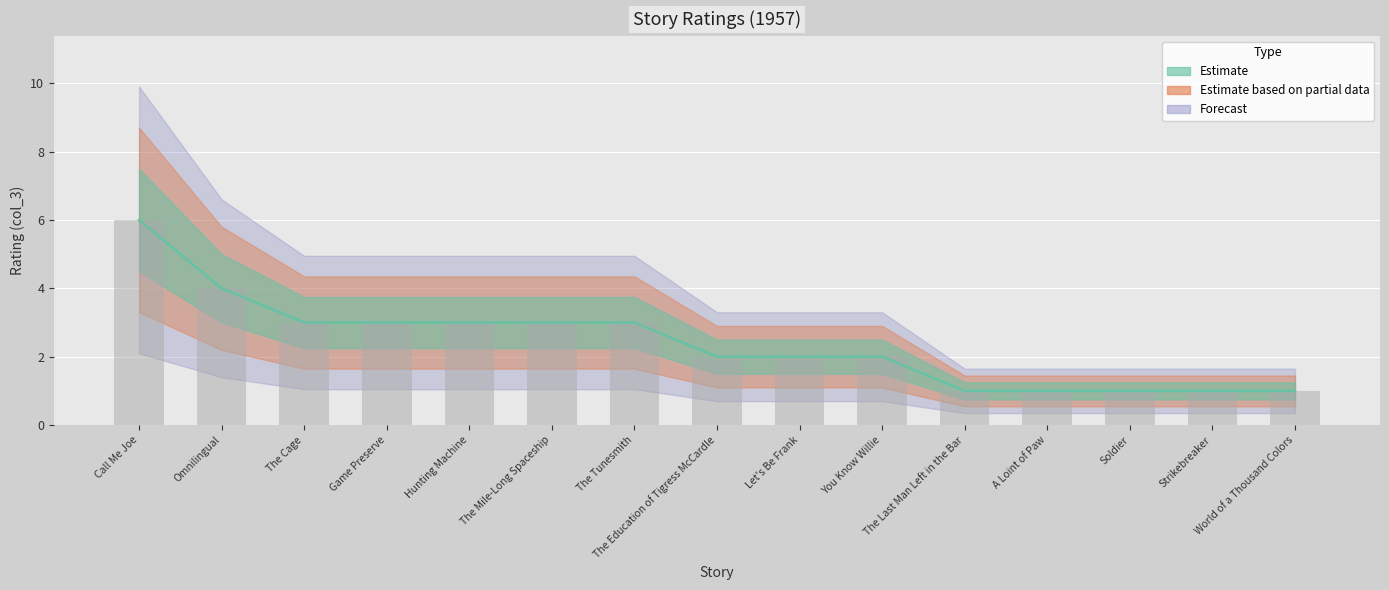

True or false: the data shows 2 at Game Preserve.

False